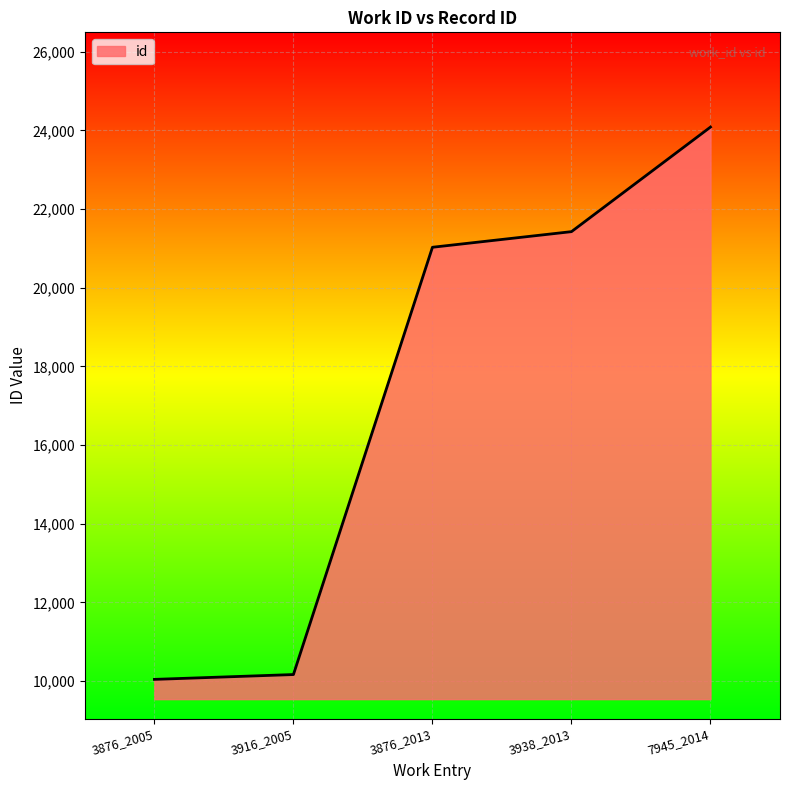

What is the smallest value displayed?

10044